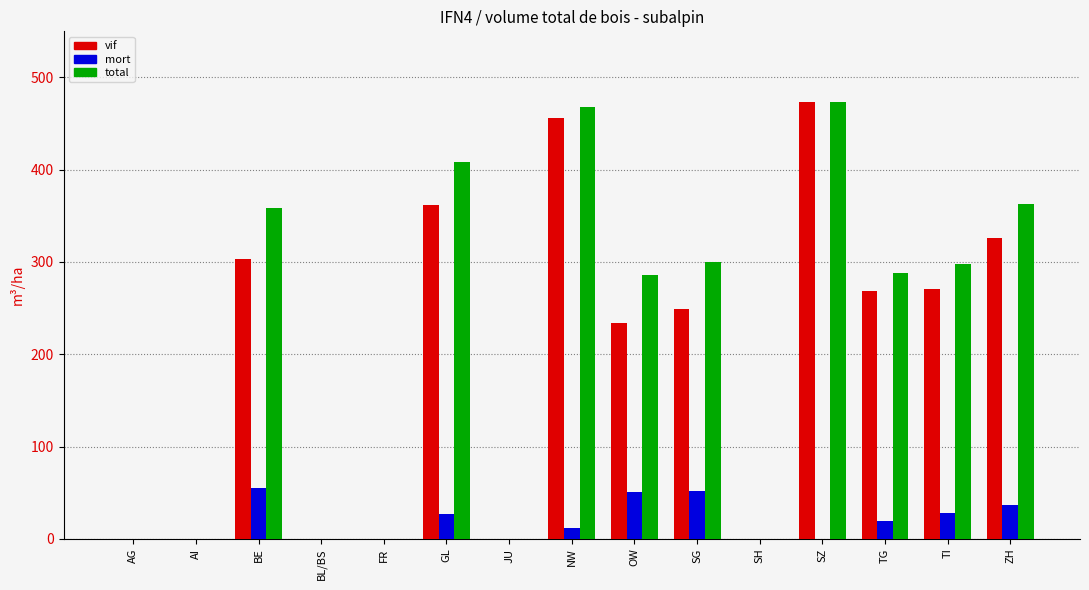

What is the sum of all vif values?

2942.6